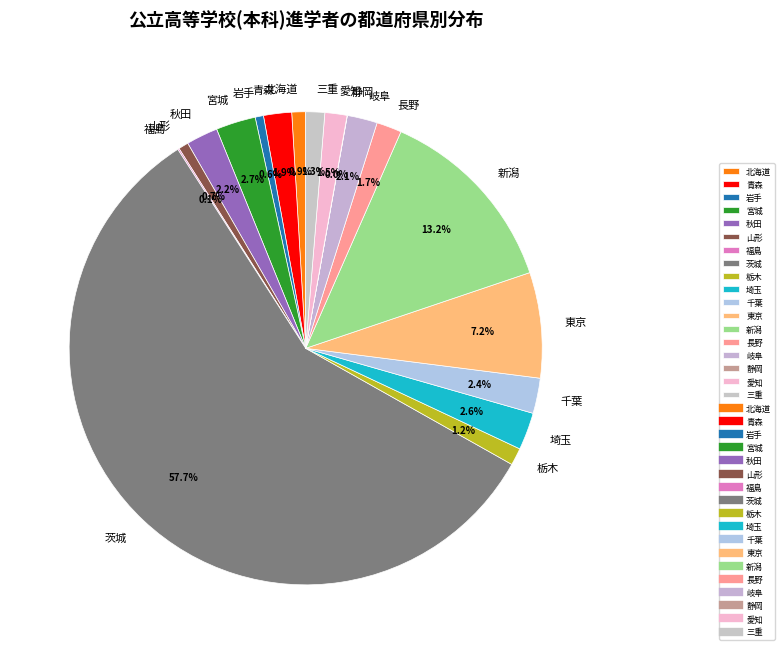

What is the largest slice in the pie chart?

茨城